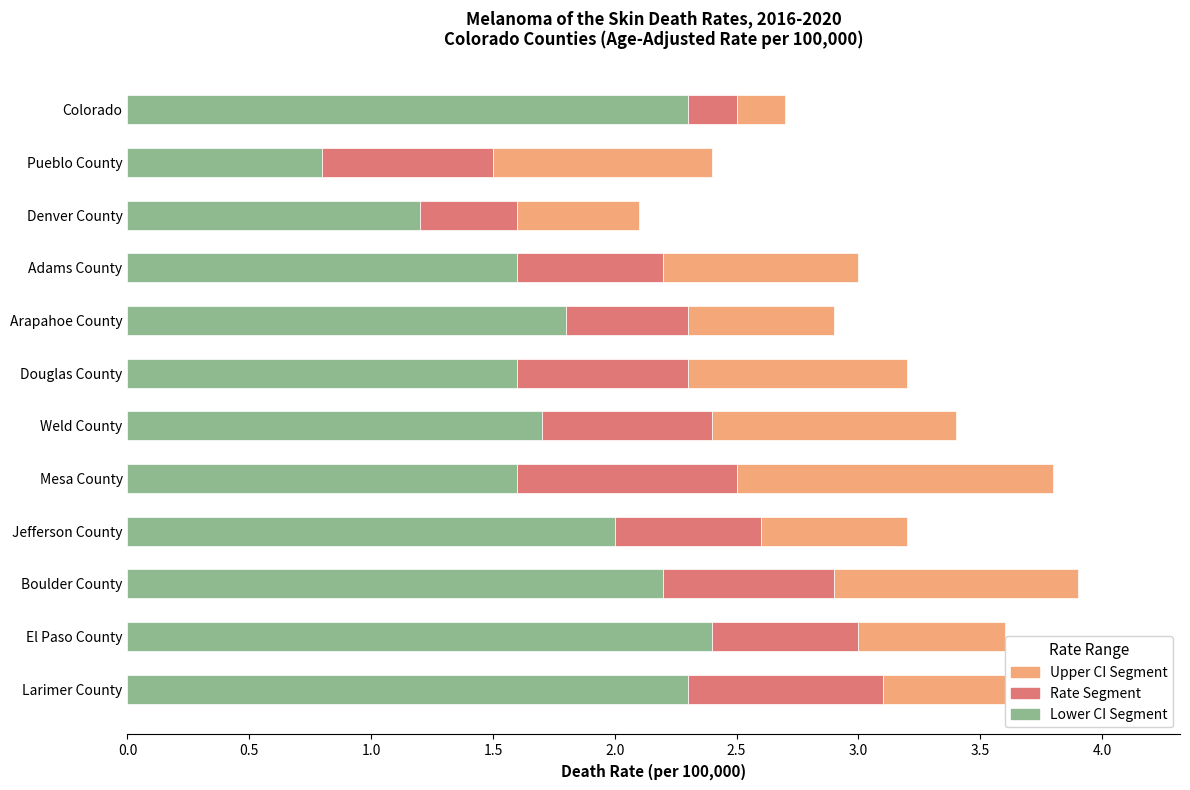

What is the total value across all series at Colorado?

2.7